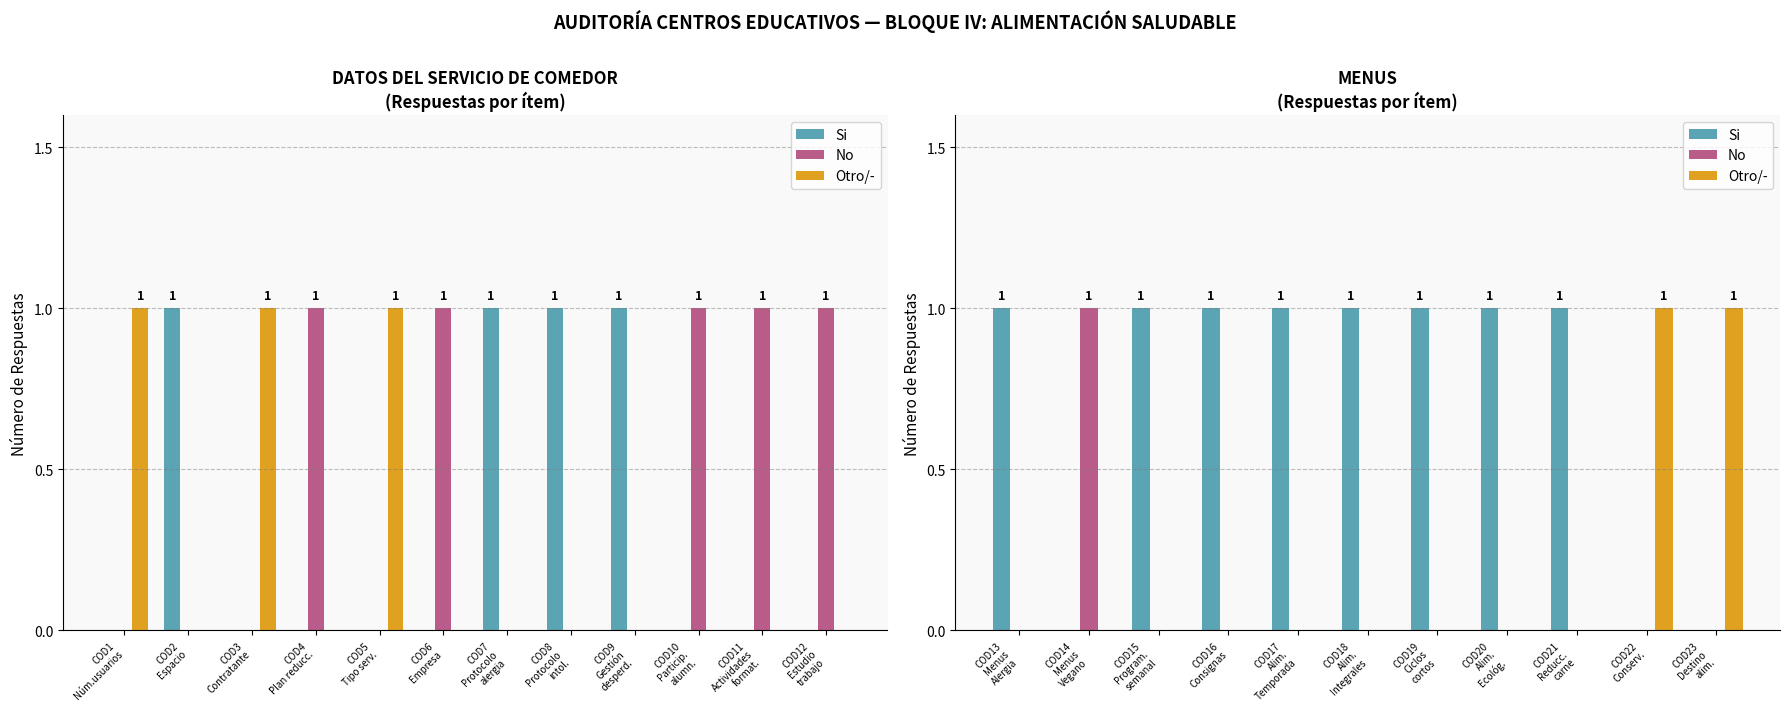

What is the difference between the second highest and minimum values in the Si series?

1